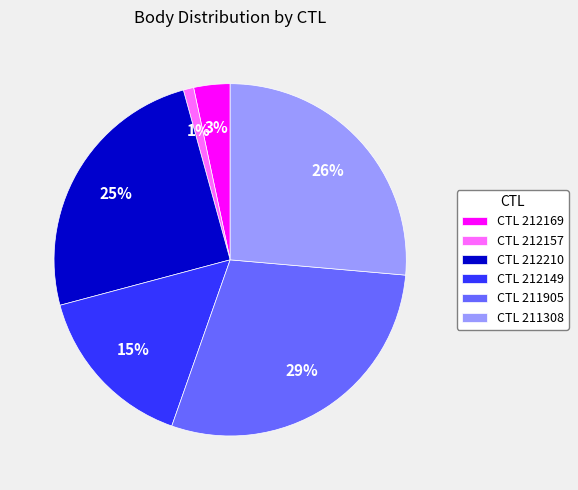

What percentage is the CTL 212157 slice, to the nearest percent?

1%